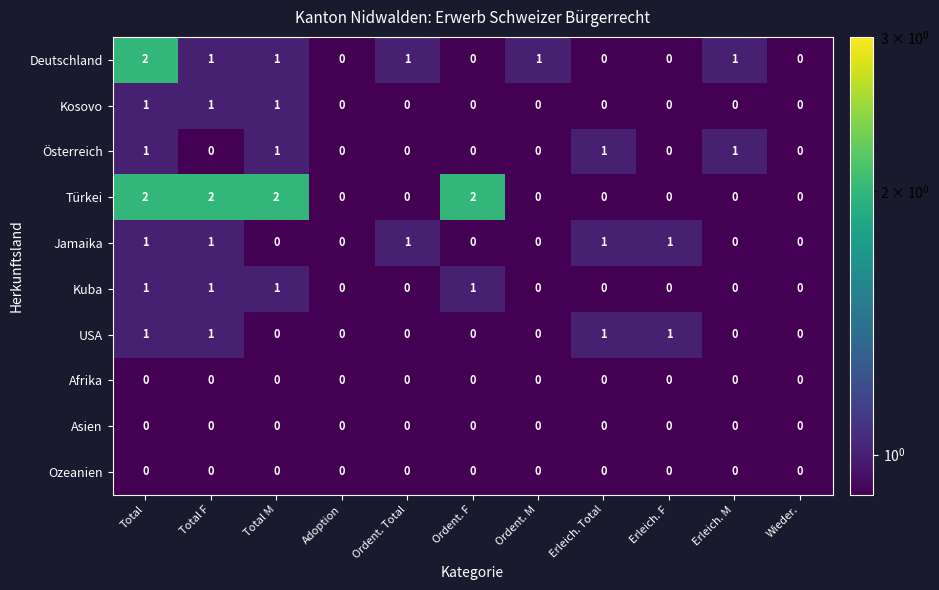

What is the minimum value shown in the chart?

0